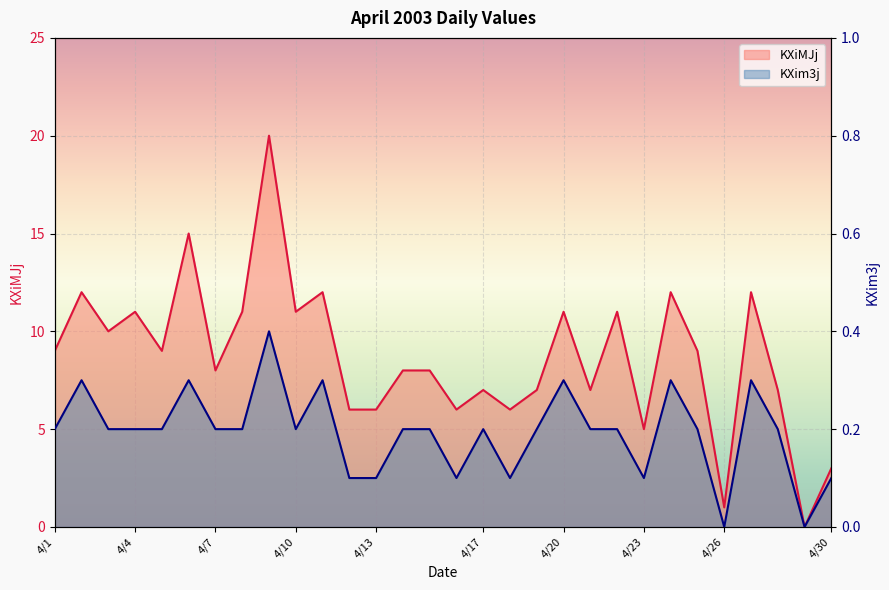

What is the difference between the KXiMJj values at 2003/4/3 and 2003/4/1?

1.0